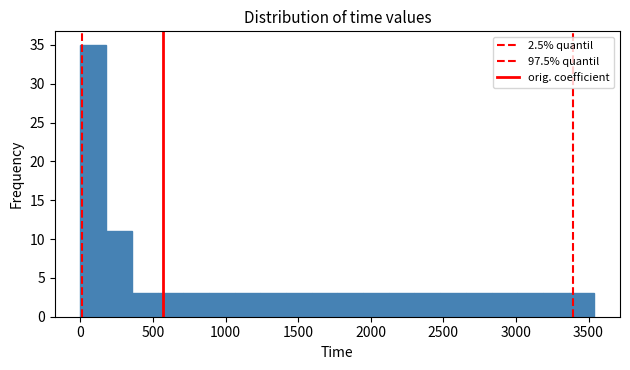

Around what value on the x-axis is the tallest bar? Give the approximate position of its centre, as read against the axis.

100